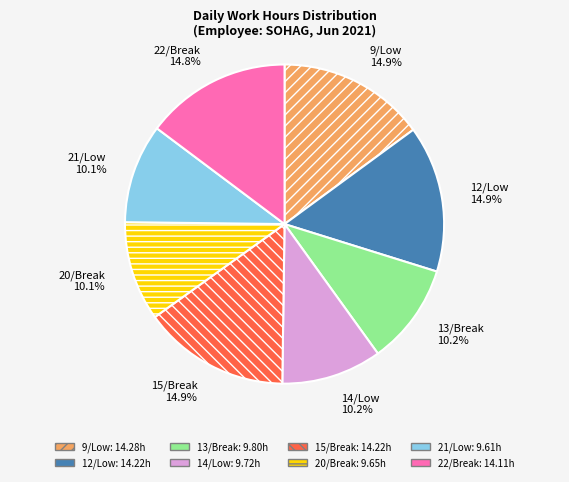

Is there a majority slice in this chart?

No